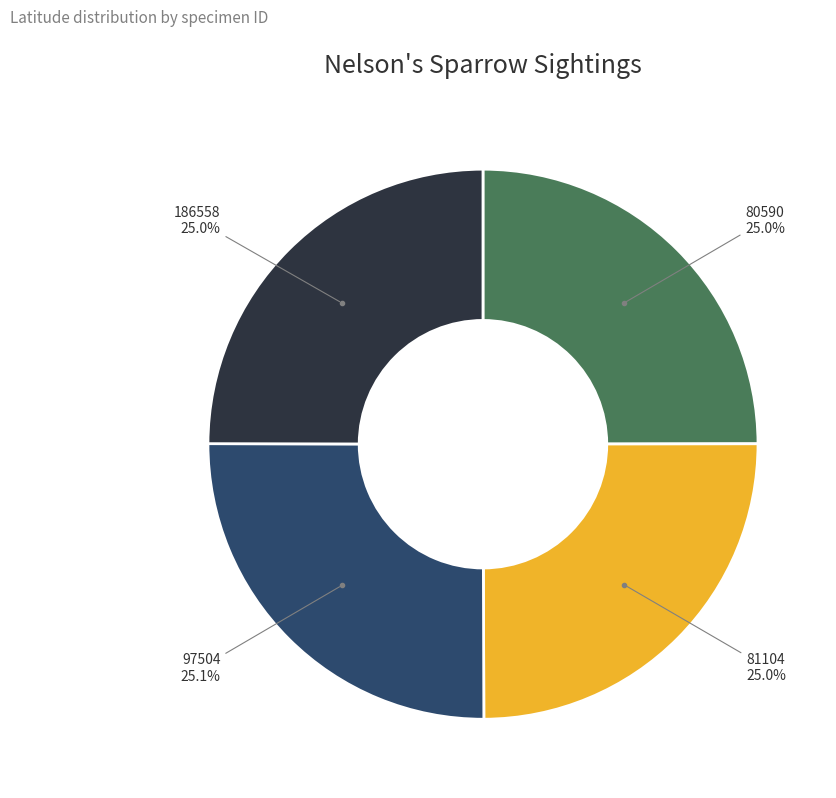

Combined, do 81104 and 97504 account for over 50%?

Yes